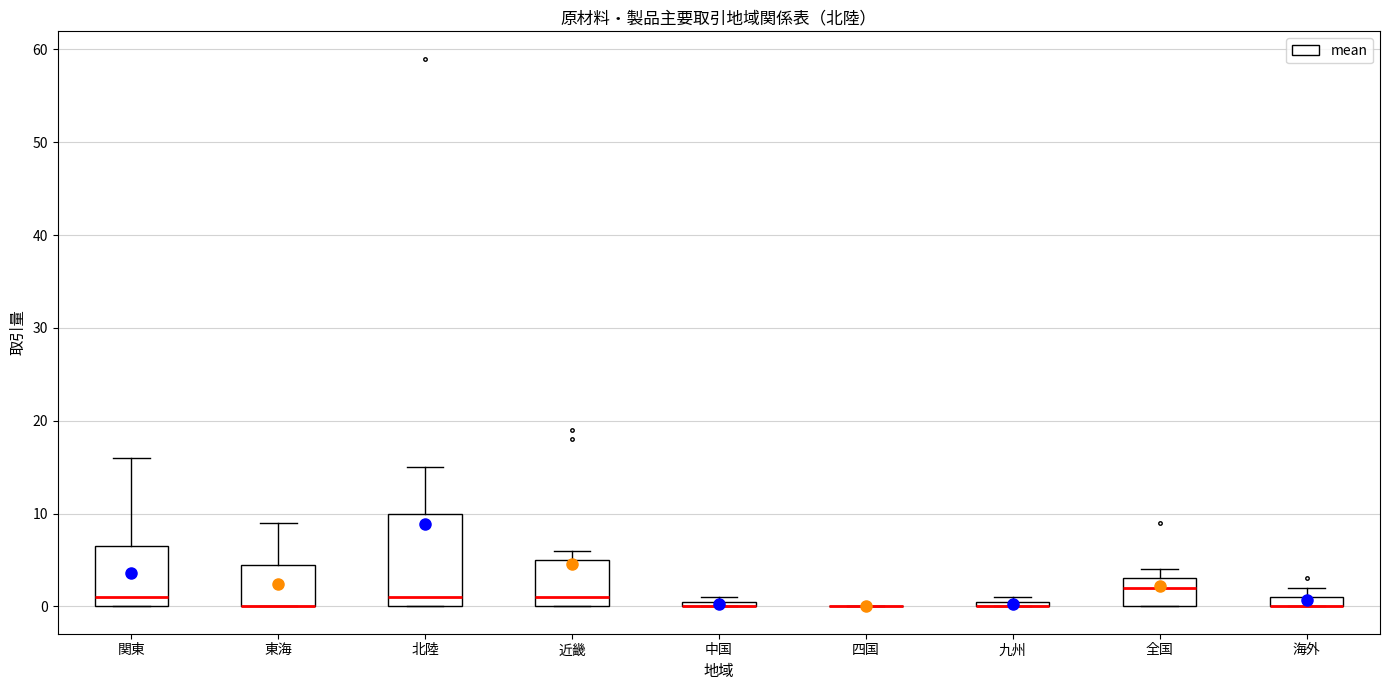

Where is the lower edge of the box for 九州 on the y-axis? The values are not printed on the chart, so give them approximately, as read against the axis.

0